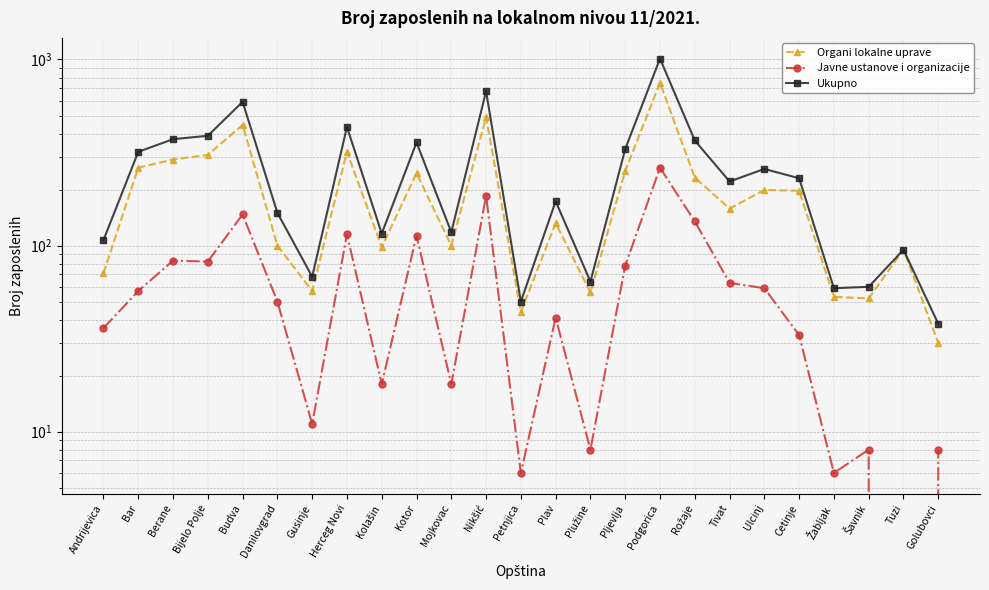

What is the total value across all series at Ulcinj?

516